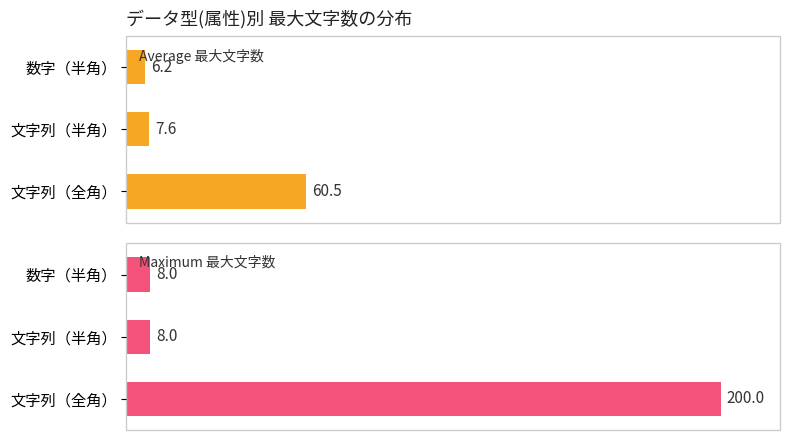

Where is Average 最大文字数 nearest to the value 33?

文字列（半角）